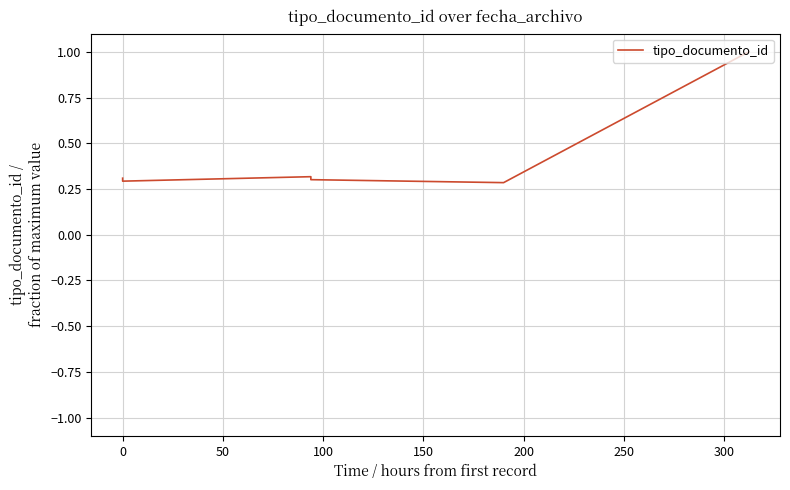

The chart shows a value of 0.4 at 100. True or false?

False